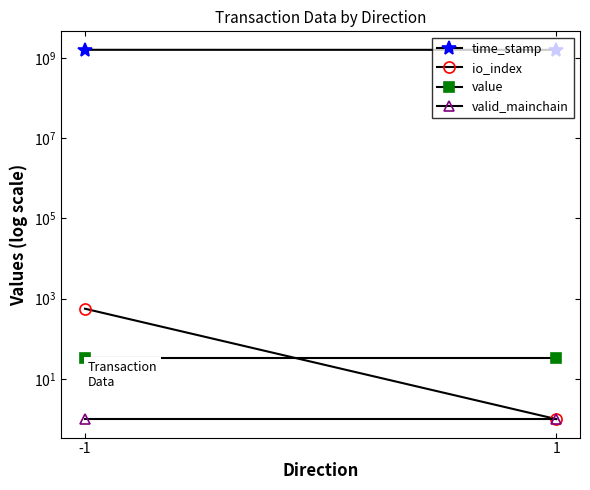

At how many categories does at least one series exceed 1231969449?

2